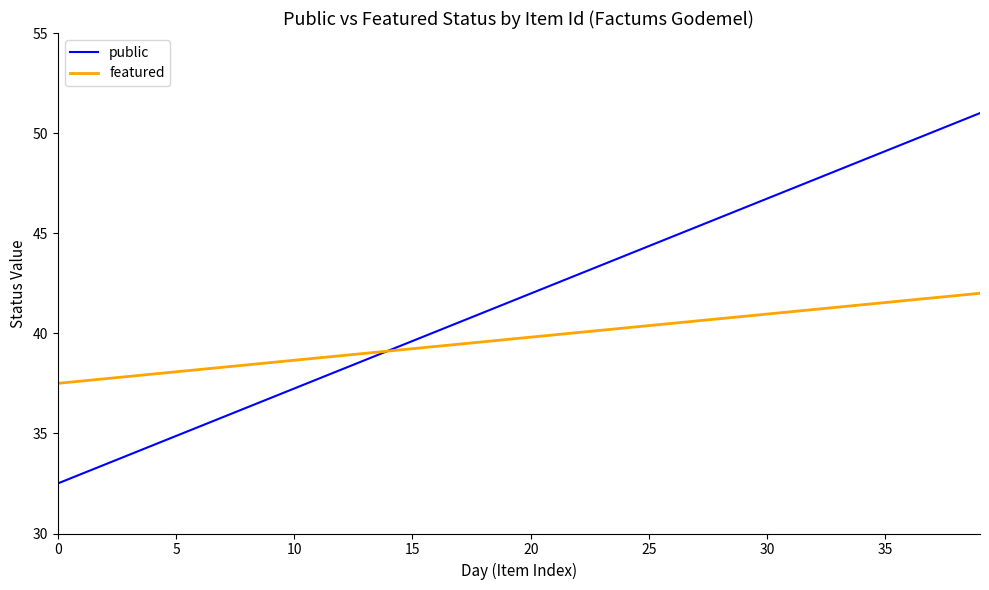

List the series in order of their peak value, highest first.

public, featured